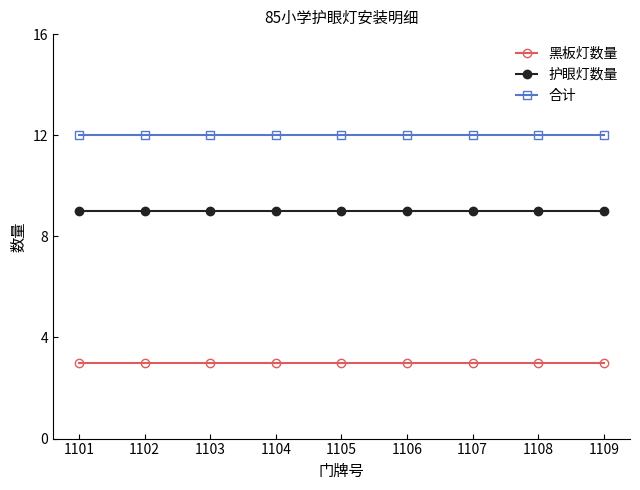

How many lines are shown in the chart?

3